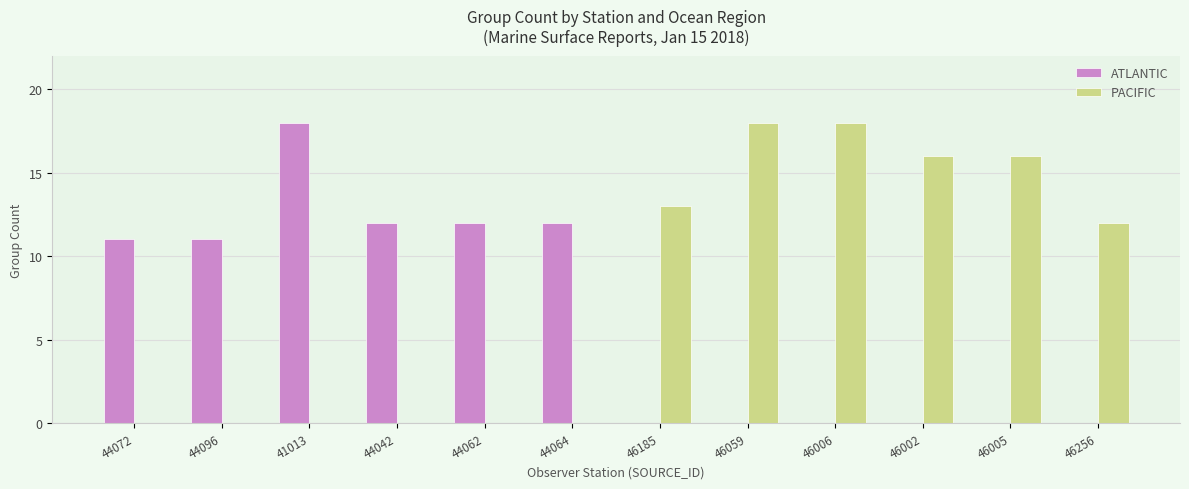

Count the number of data series in this chart.

2